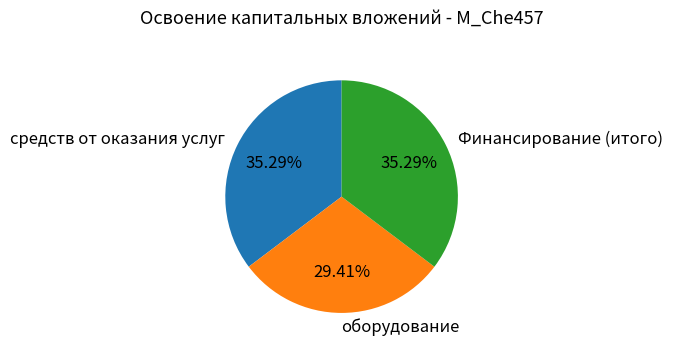

Approximately how many times larger is the value at Финансирование (итого) compared to средств от оказания услуг?

1.0